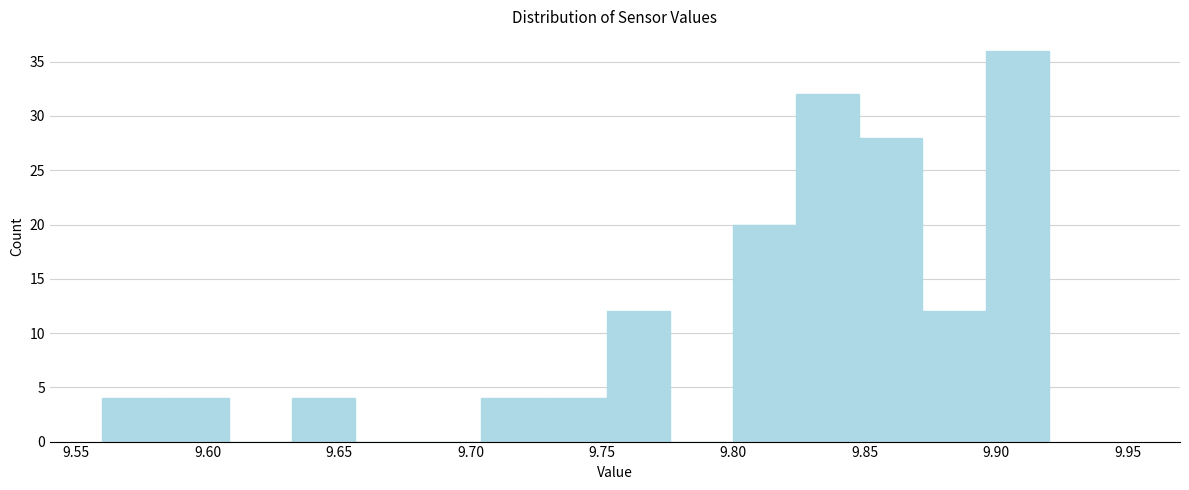

Reading left to right, list every bar in this chart as the range it spans on the x-axis followed by its height. Neither the bar edges nor the heights are printed on the chart, so give them approximately, as read against the axes.

9.560 to 9.584: 4
9.584 to 9.608: 4
9.608 to 9.632: 0
9.632 to 9.656: 4
9.656 to 9.680: 0
9.680 to 9.704: 0
9.704 to 9.728: 4
9.728 to 9.752: 4
9.752 to 9.776: 12
9.776 to 9.800: 0
9.800 to 9.824: 20
9.824 to 9.848: 32
9.848 to 9.872: 28
9.872 to 9.896: 12
9.896 to 9.920: 36